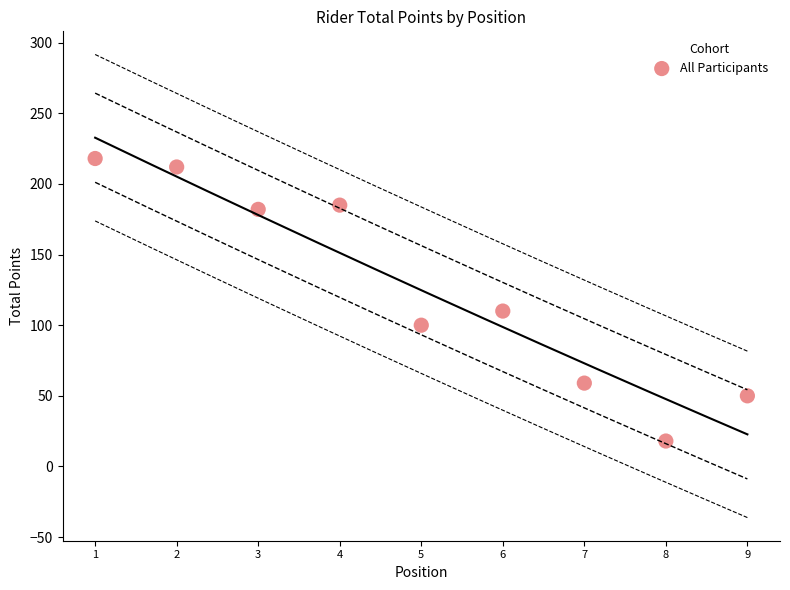

What Y value in the scatter plot is closest to 118?

110